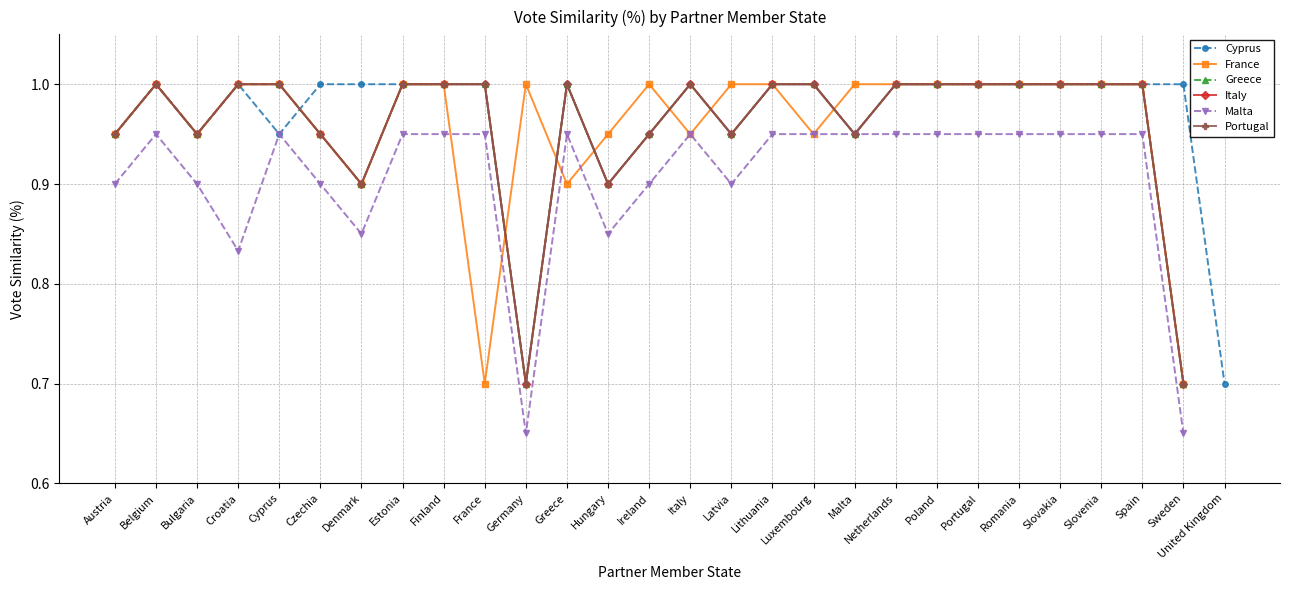

What is the label of the 7th point from the left?

Denmark